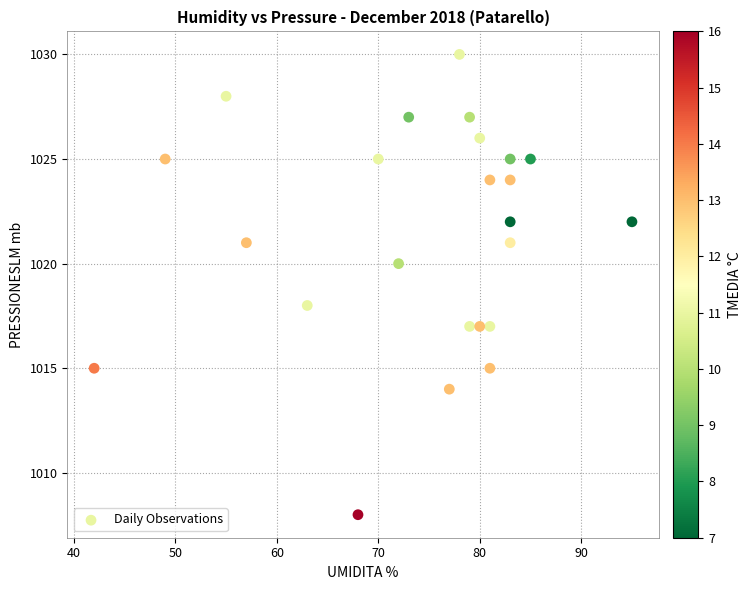

What is the range of X values (max minus min)?

53